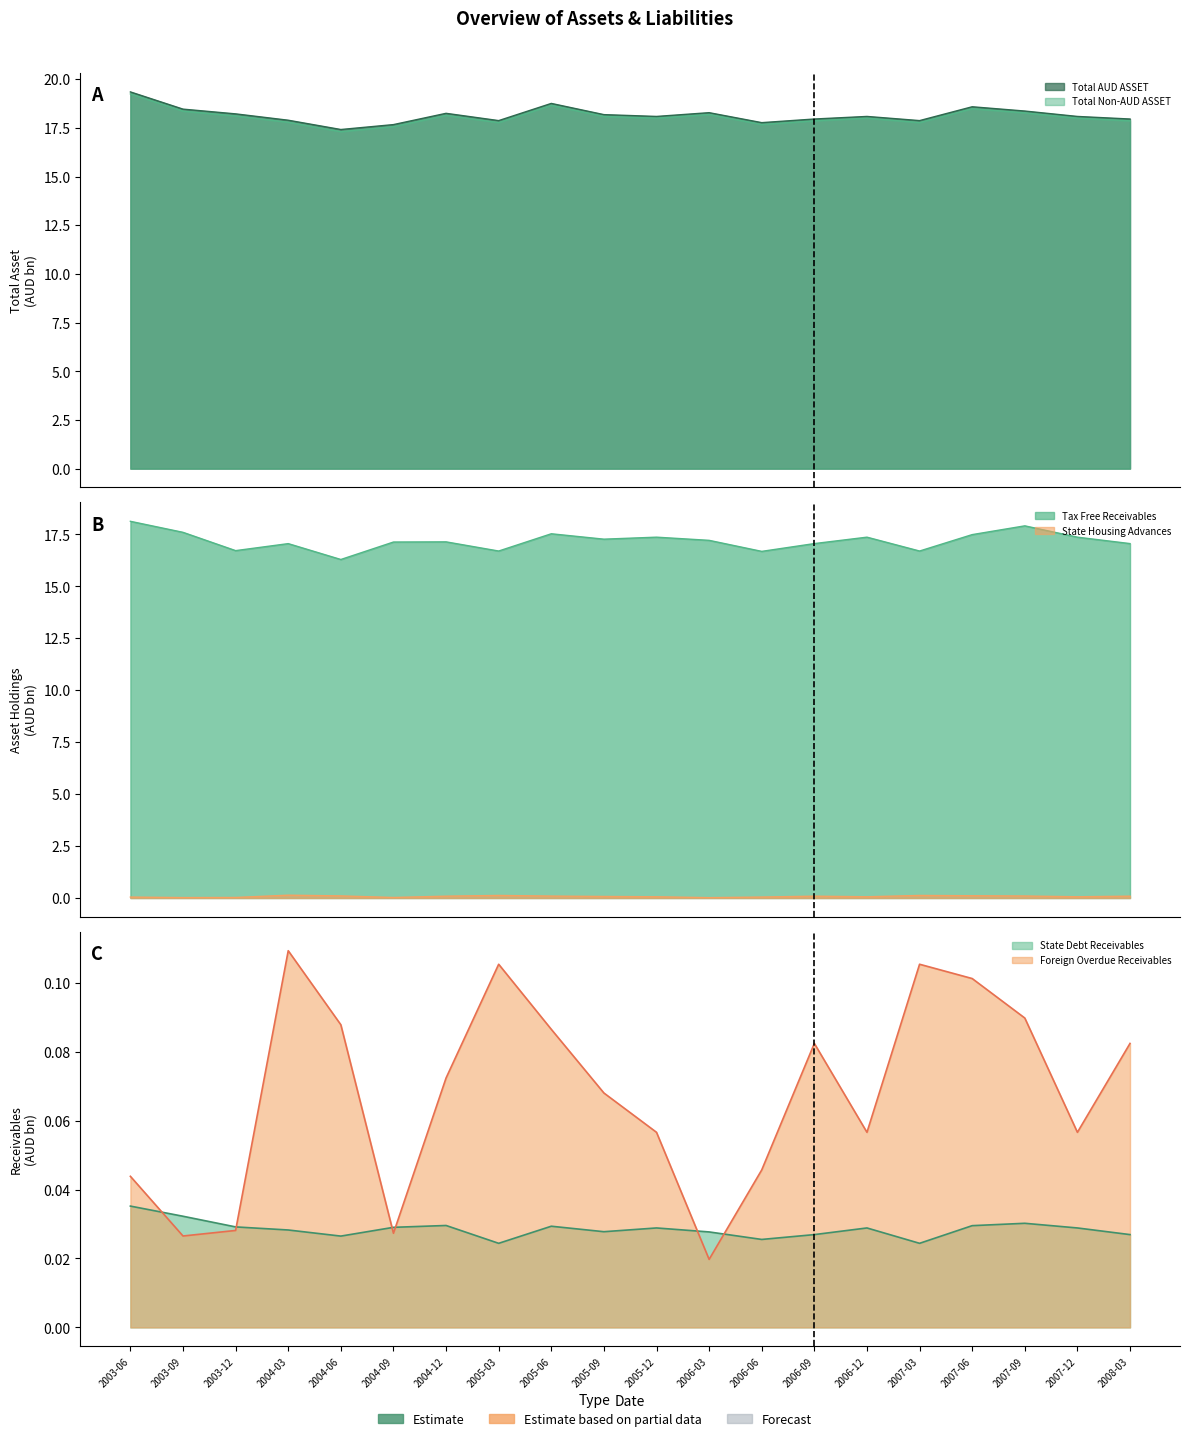

True or false: State Housing Advances and State Debt Receivables cross at least once.

True